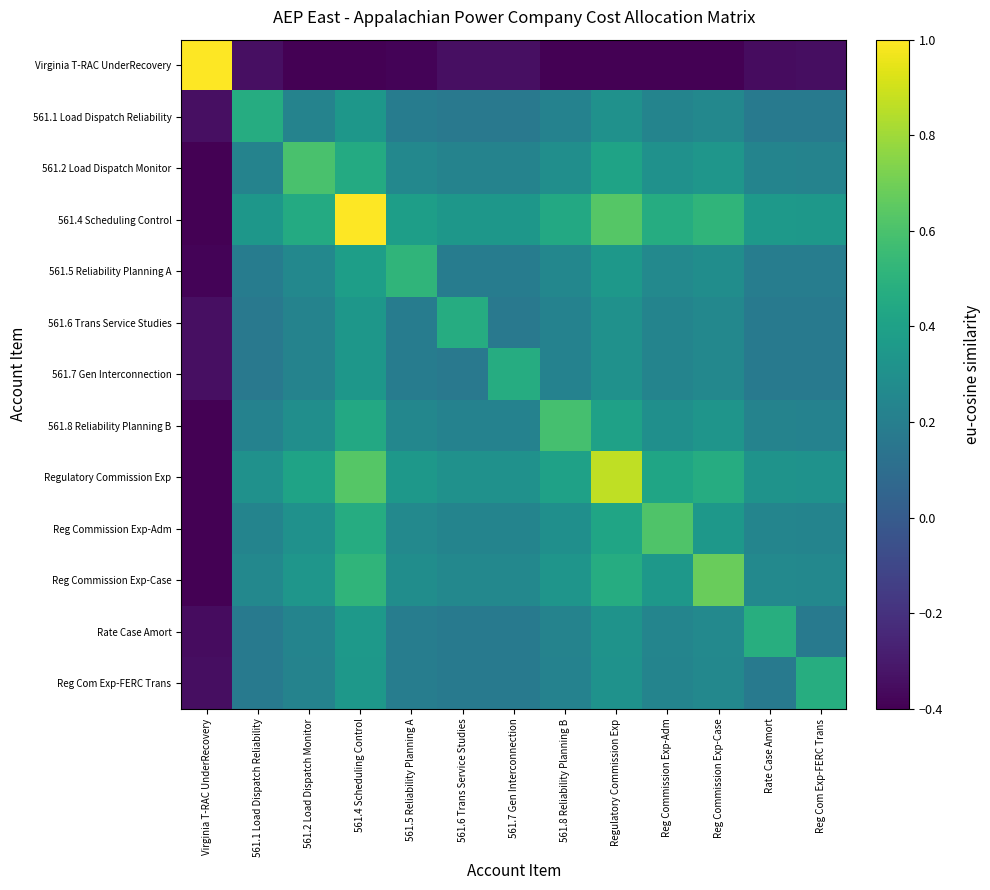

Reading left to right, transcribe all the data shown in this chart.

Virginia T-RAC UnderRecovery: Virginia T-RAC UnderRecovery=1.0	561.1 Load Dispatch Reliability=-0.3	561.2 Load Dispatch Monitor=-0.5	561.4 Scheduling Control=-0.7	561.5 Reliability Planning A=-0.4	561.6 Trans Service Studies=-0.3	561.7 Gen Interconnection=-0.3	561.8 Reliability Planning B=-0.4	Regulatory Commission Exp=-0.6	Reg Commission Exp-Adm=-0.5	Reg Commission Exp-Case=-0.5	Rate Case Amort=-0.4	Reg Com Exp-FERC Trans=-0.3
561.1 Load Dispatch Reliability: Virginia T-RAC UnderRecovery=-0.3	561.1 Load Dispatch Reliability=0.5	561.2 Load Dispatch Monitor=0.2	561.4 Scheduling Control=0.3	561.5 Reliability Planning A=0.2	561.6 Trans Service Studies=0.2	561.7 Gen Interconnection=0.2	561.8 Reliability Planning B=0.2	Regulatory Commission Exp=0.3	Reg Commission Exp-Adm=0.2	Reg Commission Exp-Case=0.3	Rate Case Amort=0.2	Reg Com Exp-FERC Trans=0.2
561.2 Load Dispatch Monitor: Virginia T-RAC UnderRecovery=-0.5	561.1 Load Dispatch Reliability=0.2	561.2 Load Dispatch Monitor=0.6	561.4 Scheduling Control=0.5	561.5 Reliability Planning A=0.3	561.6 Trans Service Studies=0.2	561.7 Gen Interconnection=0.2	561.8 Reliability Planning B=0.3	Regulatory Commission Exp=0.4	Reg Commission Exp-Adm=0.3	Reg Commission Exp-Case=0.3	Rate Case Amort=0.2	Reg Com Exp-FERC Trans=0.2
561.4 Scheduling Control: Virginia T-RAC UnderRecovery=-0.7	561.1 Load Dispatch Reliability=0.3	561.2 Load Dispatch Monitor=0.5	561.4 Scheduling Control=1.0	561.5 Reliability Planning A=0.4	561.6 Trans Service Studies=0.3	561.7 Gen Interconnection=0.3	561.8 Reliability Planning B=0.4	Regulatory Commission Exp=0.6	Reg Commission Exp-Adm=0.5	Reg Commission Exp-Case=0.5	Rate Case Amort=0.4	Reg Com Exp-FERC Trans=0.3
561.5 Reliability Planning A: Virginia T-RAC UnderRecovery=-0.4	561.1 Load Dispatch Reliability=0.2	561.2 Load Dispatch Monitor=0.3	561.4 Scheduling Control=0.4	561.5 Reliability Planning A=0.5	561.6 Trans Service Studies=0.2	561.7 Gen Interconnection=0.2	561.8 Reliability Planning B=0.2	Regulatory Commission Exp=0.3	Reg Commission Exp-Adm=0.3	Reg Commission Exp-Case=0.3	Rate Case Amort=0.2	Reg Com Exp-FERC Trans=0.2
561.6 Trans Service Studies: Virginia T-RAC UnderRecovery=-0.3	561.1 Load Dispatch Reliability=0.2	561.2 Load Dispatch Monitor=0.2	561.4 Scheduling Control=0.3	561.5 Reliability Planning A=0.2	561.6 Trans Service Studies=0.5	561.7 Gen Interconnection=0.2	561.8 Reliability Planning B=0.2	Regulatory Commission Exp=0.3	Reg Commission Exp-Adm=0.2	Reg Commission Exp-Case=0.3	Rate Case Amort=0.2	Reg Com Exp-FERC Trans=0.2
561.7 Gen Interconnection: Virginia T-RAC UnderRecovery=-0.3	561.1 Load Dispatch Reliability=0.2	561.2 Load Dispatch Monitor=0.2	561.4 Scheduling Control=0.3	561.5 Reliability Planning A=0.2	561.6 Trans Service Studies=0.2	561.7 Gen Interconnection=0.5	561.8 Reliability Planning B=0.2	Regulatory Commission Exp=0.3	Reg Commission Exp-Adm=0.2	Reg Commission Exp-Case=0.3	Rate Case Amort=0.2	Reg Com Exp-FERC Trans=0.2
561.8 Reliability Planning B: Virginia T-RAC UnderRecovery=-0.4	561.1 Load Dispatch Reliability=0.2	561.2 Load Dispatch Monitor=0.3	561.4 Scheduling Control=0.4	561.5 Reliability Planning A=0.2	561.6 Trans Service Studies=0.2	561.7 Gen Interconnection=0.2	561.8 Reliability Planning B=0.6	Regulatory Commission Exp=0.4	Reg Commission Exp-Adm=0.3	Reg Commission Exp-Case=0.3	Rate Case Amort=0.2	Reg Com Exp-FERC Trans=0.2
Regulatory Commission Exp: Virginia T-RAC UnderRecovery=-0.6	561.1 Load Dispatch Reliability=0.3	561.2 Load Dispatch Monitor=0.4	561.4 Scheduling Control=0.6	561.5 Reliability Planning A=0.3	561.6 Trans Service Studies=0.3	561.7 Gen Interconnection=0.3	561.8 Reliability Planning B=0.4	Regulatory Commission Exp=0.9	Reg Commission Exp-Adm=0.4	Reg Commission Exp-Case=0.5	Rate Case Amort=0.3	Reg Com Exp-FERC Trans=0.3
Reg Commission Exp-Adm: Virginia T-RAC UnderRecovery=-0.5	561.1 Load Dispatch Reliability=0.2	561.2 Load Dispatch Monitor=0.3	561.4 Scheduling Control=0.5	561.5 Reliability Planning A=0.3	561.6 Trans Service Studies=0.2	561.7 Gen Interconnection=0.2	561.8 Reliability Planning B=0.3	Regulatory Commission Exp=0.4	Reg Commission Exp-Adm=0.6	Reg Commission Exp-Case=0.3	Rate Case Amort=0.2	Reg Com Exp-FERC Trans=0.2
Reg Commission Exp-Case: Virginia T-RAC UnderRecovery=-0.5	561.1 Load Dispatch Reliability=0.3	561.2 Load Dispatch Monitor=0.3	561.4 Scheduling Control=0.5	561.5 Reliability Planning A=0.3	561.6 Trans Service Studies=0.3	561.7 Gen Interconnection=0.3	561.8 Reliability Planning B=0.3	Regulatory Commission Exp=0.5	Reg Commission Exp-Adm=0.3	Reg Commission Exp-Case=0.7	Rate Case Amort=0.3	Reg Com Exp-FERC Trans=0.3
Rate Case Amort: Virginia T-RAC UnderRecovery=-0.4	561.1 Load Dispatch Reliability=0.2	561.2 Load Dispatch Monitor=0.2	561.4 Scheduling Control=0.4	561.5 Reliability Planning A=0.2	561.6 Trans Service Studies=0.2	561.7 Gen Interconnection=0.2	561.8 Reliability Planning B=0.2	Regulatory Commission Exp=0.3	Reg Commission Exp-Adm=0.2	Reg Commission Exp-Case=0.3	Rate Case Amort=0.5	Reg Com Exp-FERC Trans=0.2
Reg Com Exp-FERC Trans: Virginia T-RAC UnderRecovery=-0.3	561.1 Load Dispatch Reliability=0.2	561.2 Load Dispatch Monitor=0.2	561.4 Scheduling Control=0.3	561.5 Reliability Planning A=0.2	561.6 Trans Service Studies=0.2	561.7 Gen Interconnection=0.2	561.8 Reliability Planning B=0.2	Regulatory Commission Exp=0.3	Reg Commission Exp-Adm=0.2	Reg Commission Exp-Case=0.3	Rate Case Amort=0.2	Reg Com Exp-FERC Trans=0.5